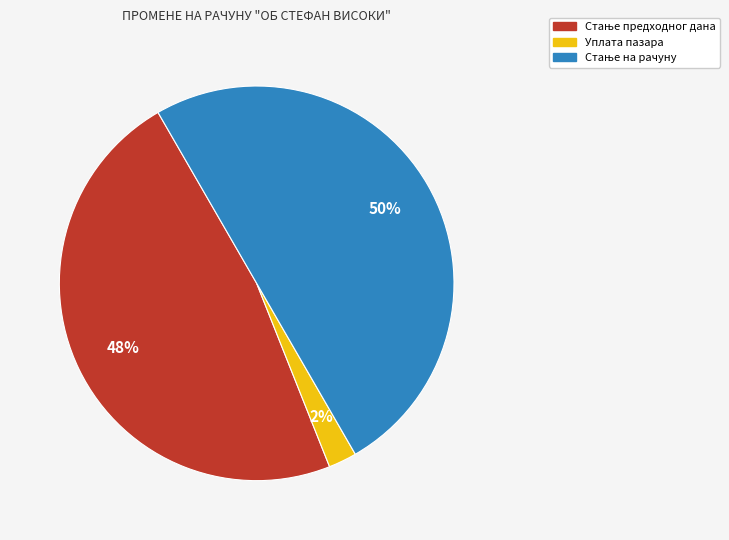

Which category has the smallest portion of the pie?

Уплата пазара